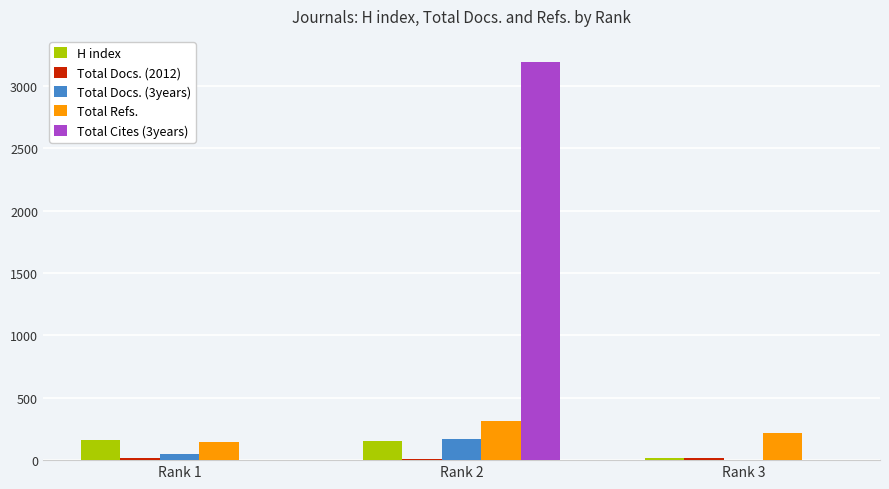

The value of Total Refs. at Rank 2 is 315. True or false?

True